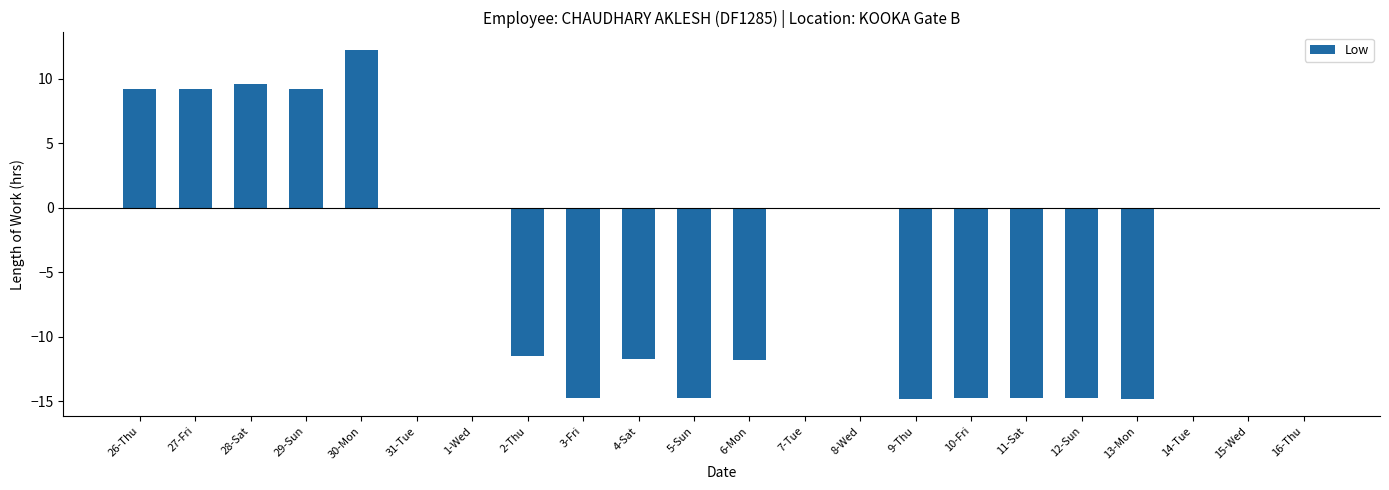

Which has a higher value, 28-Sat or 3-Fri?

28-Sat